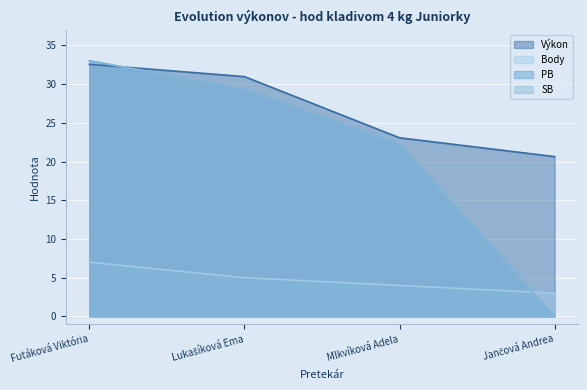

At which category is the sum across all series the highest?

Futáková Viktória